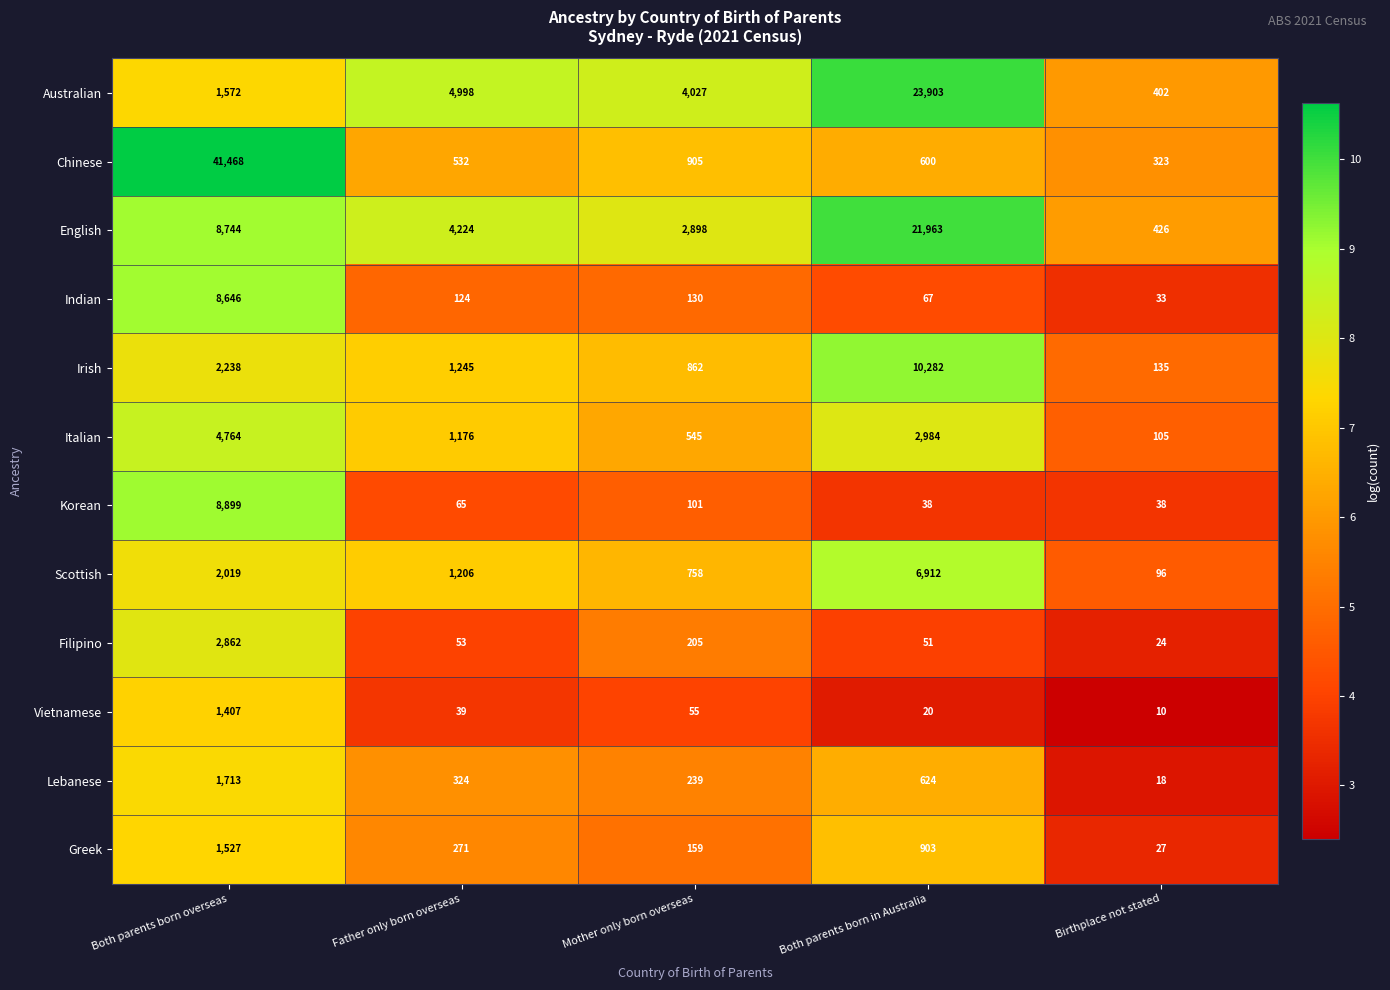

What is the difference between the highest and lowest values at Father only born overseas?

4959